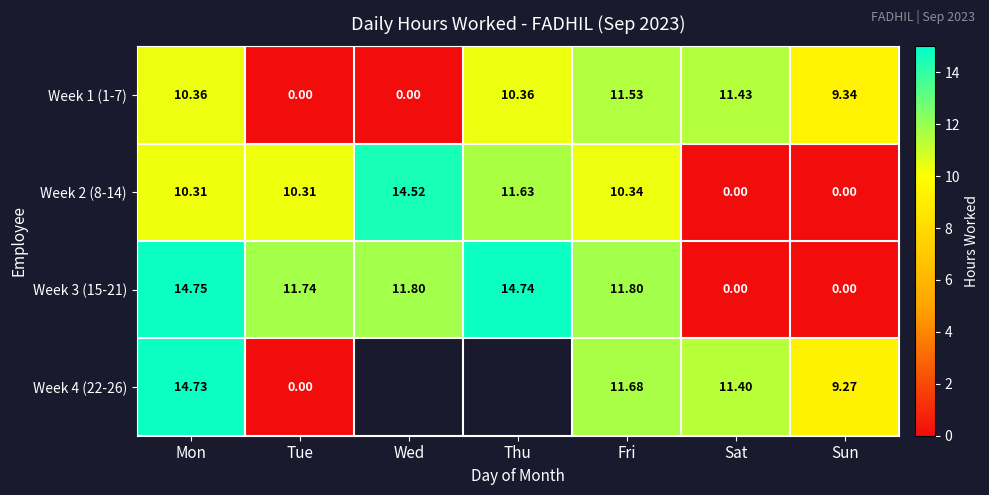

What is the difference between the second highest and second lowest values in the Week 3 (15-21) series?

14.7